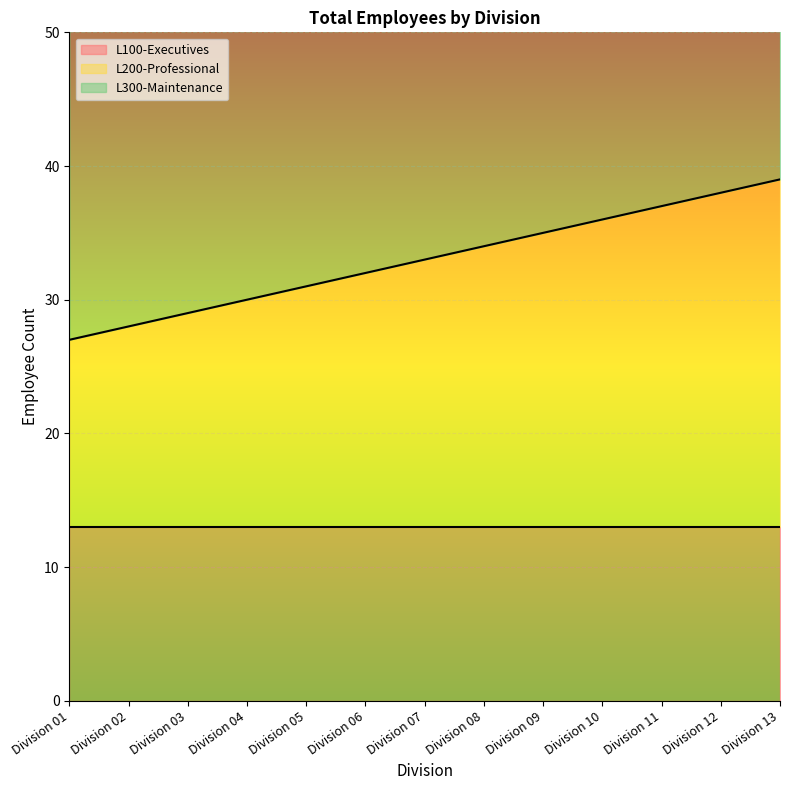

True or false: L200-Professional has a value of 27 at Division 01.

True